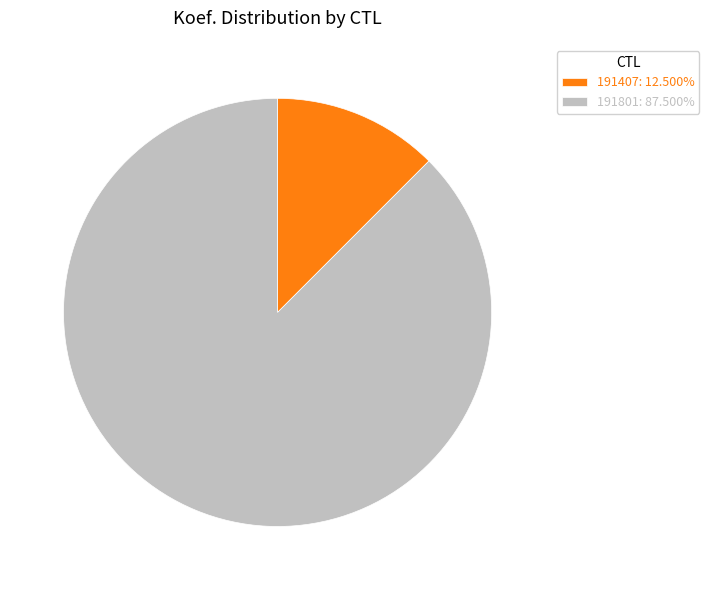

Do 191801: 87.500% and 191407: 12.500% together represent more than half of the pie?

Yes